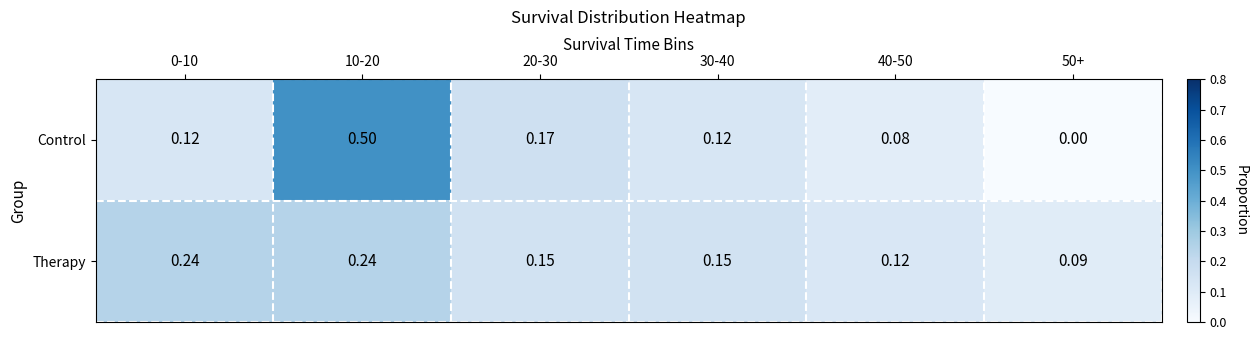

Between 10-20 and 30-40, which series saw the biggest shift?

Control